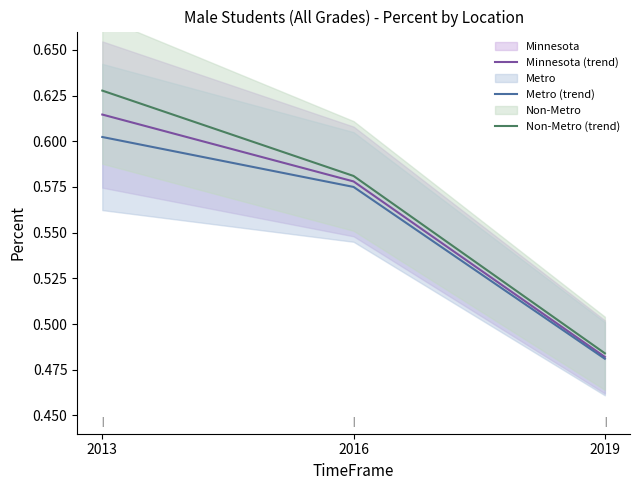

At which label is Minnesota (trend) closest to 0?

2019